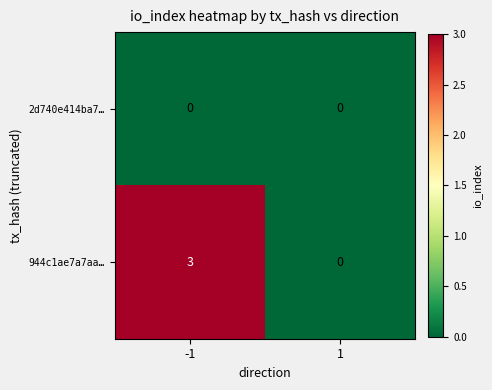

Between -1 and 1, which series saw the biggest shift?

944c1ae7a7aa…